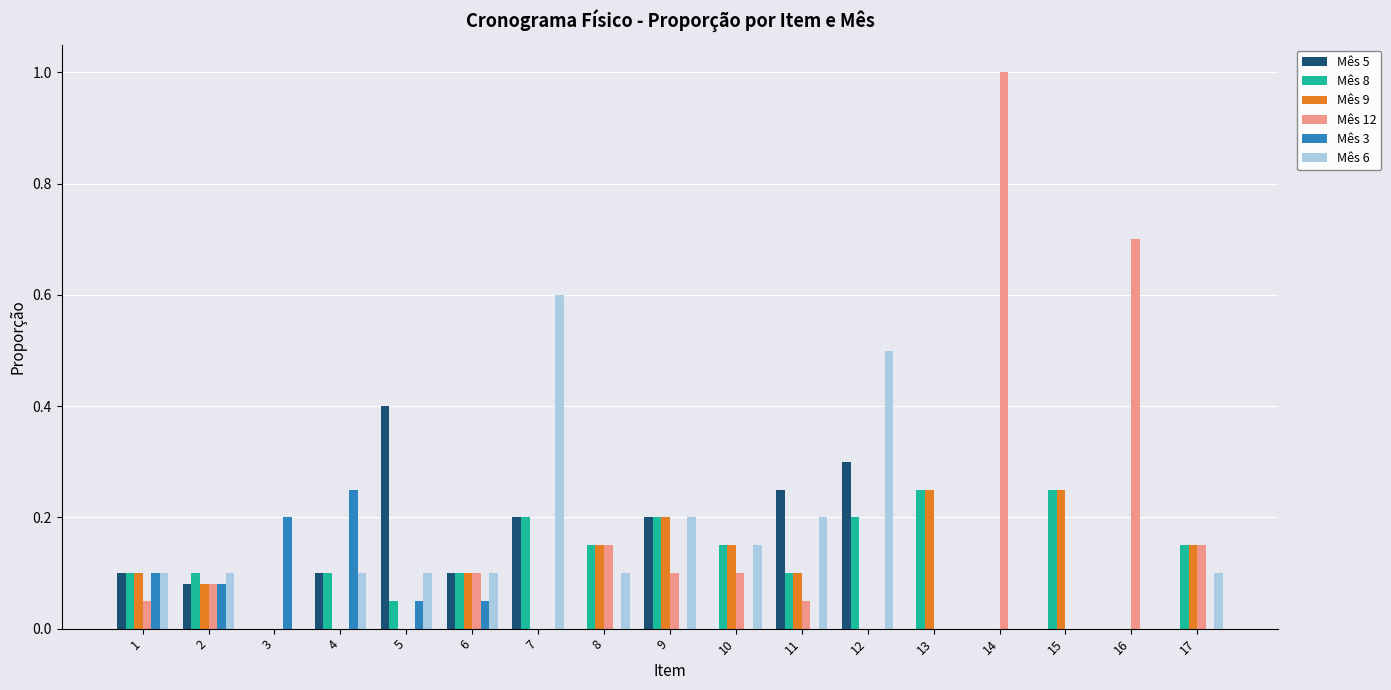

What is the sum of the Mês 5 values at 9 and 1?

0.3